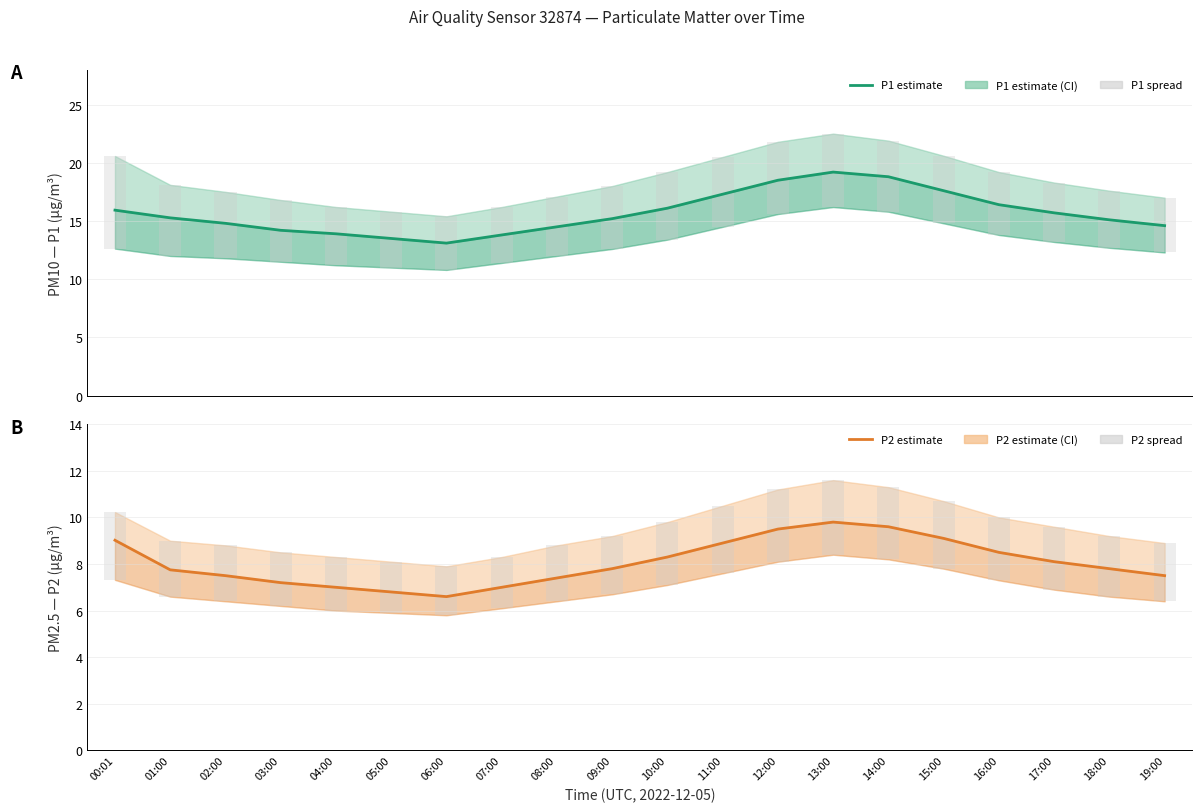

What is the sum of all P1 (PM10 estimate) values?

313.5